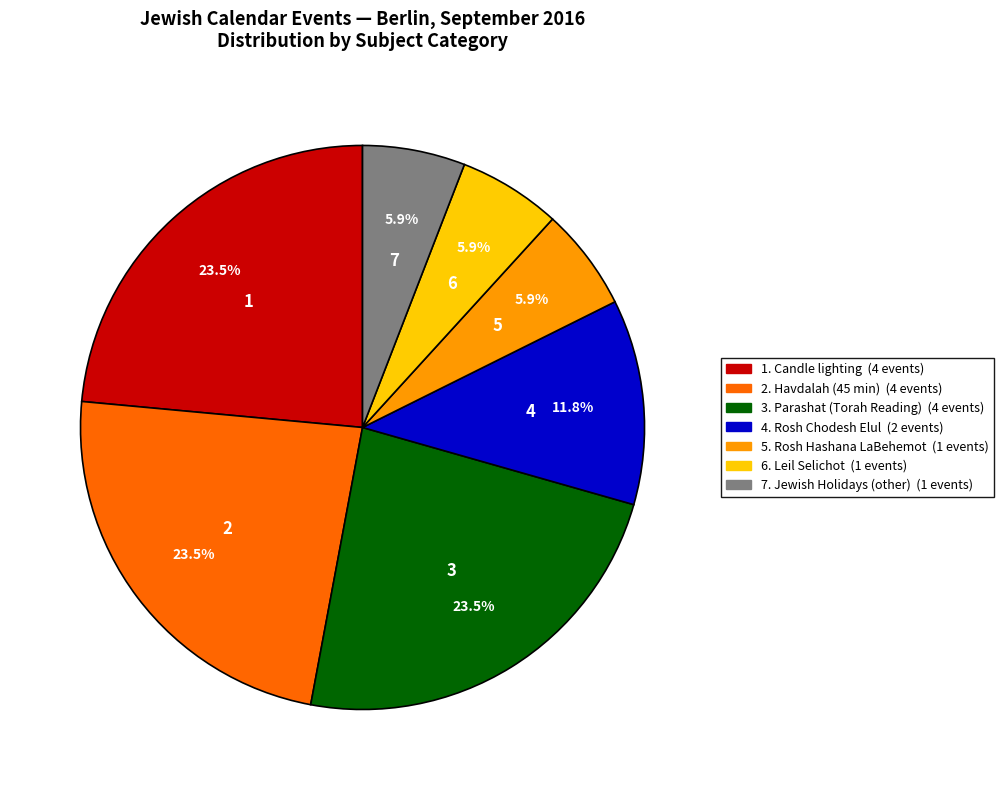

Count the number of slices in the pie.

7